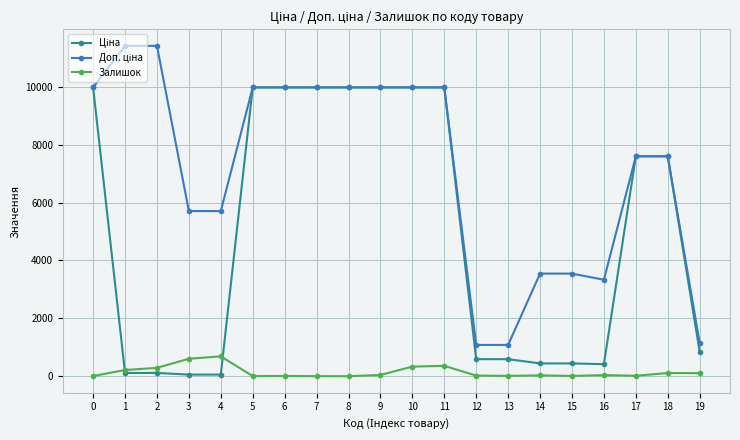

What is the maximum value for Залишок?

686.0